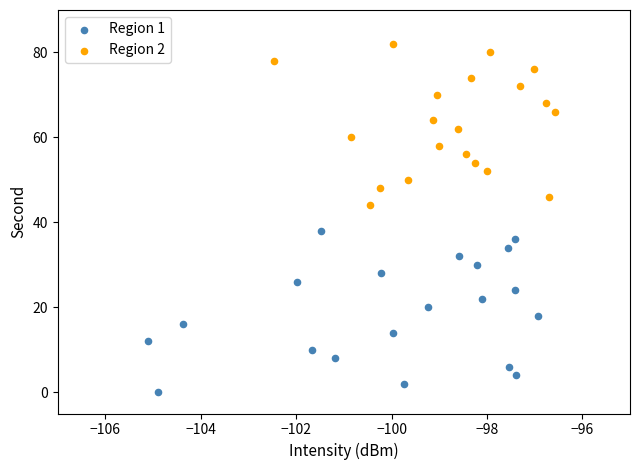

Which series contains the lowest Y value?

Region 1